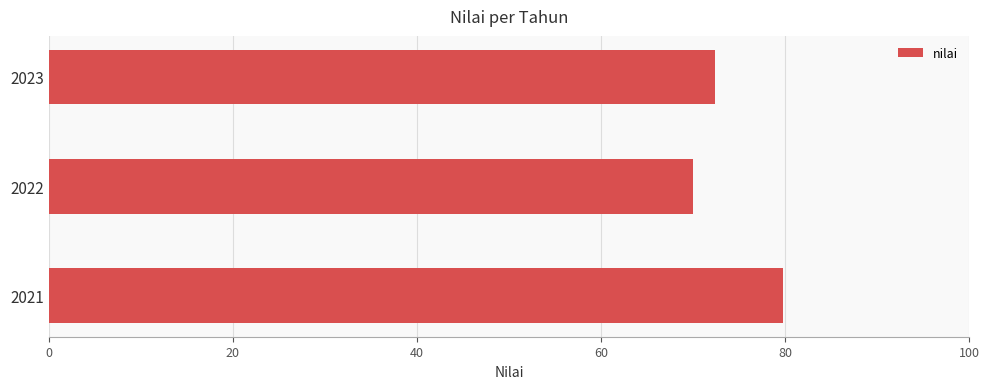

Reading bottom to top, list all the values displayed in this chart.

79.8	70.0	72.3